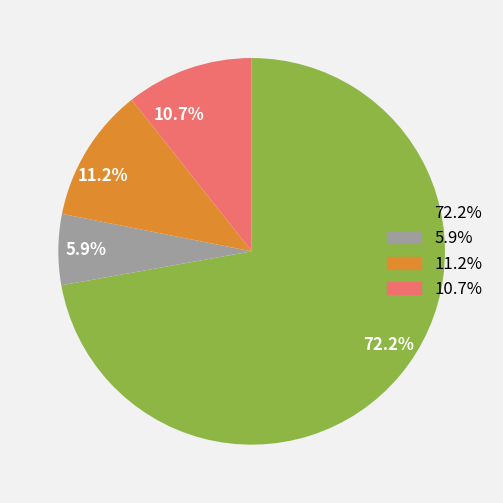

Rank the categories by value from lowest to highest.

5.9%, 10.7%, 11.2%, 72.2%